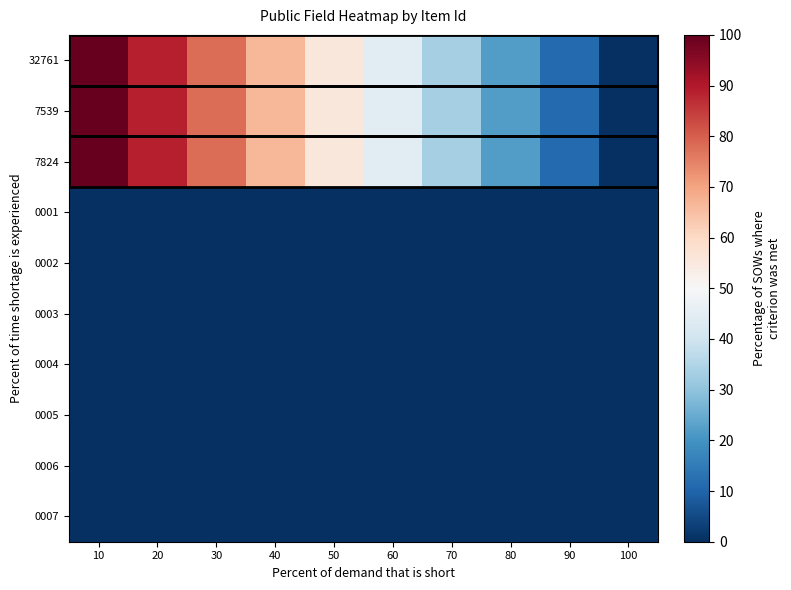

What is the total value across all series at 80?

66.7